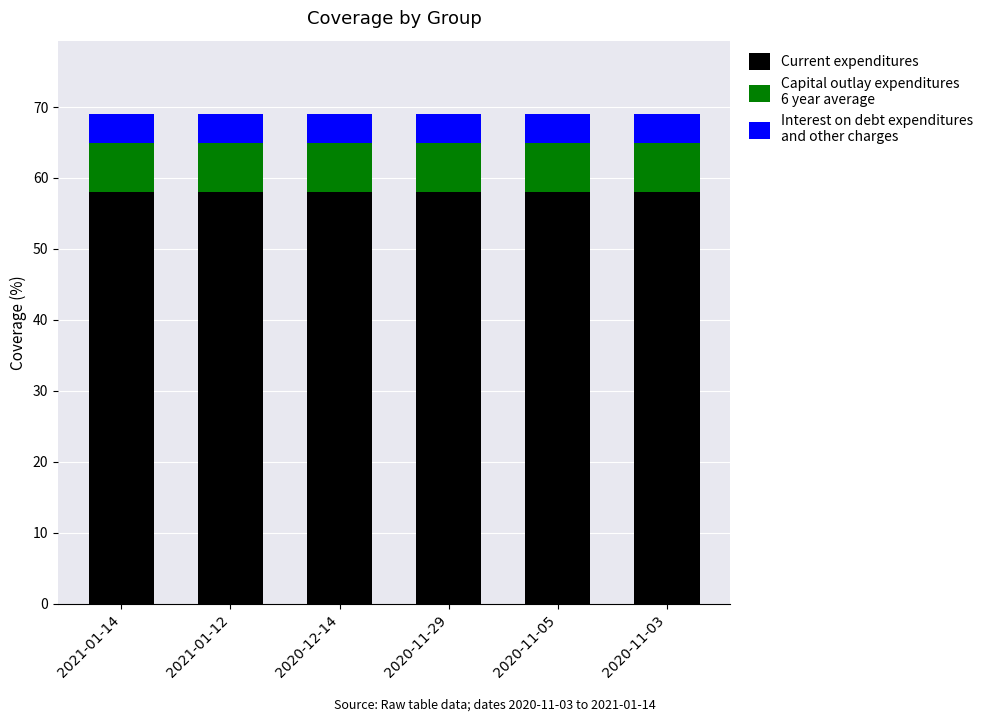

What is the total value across all series at 2020-11-29?

69.0